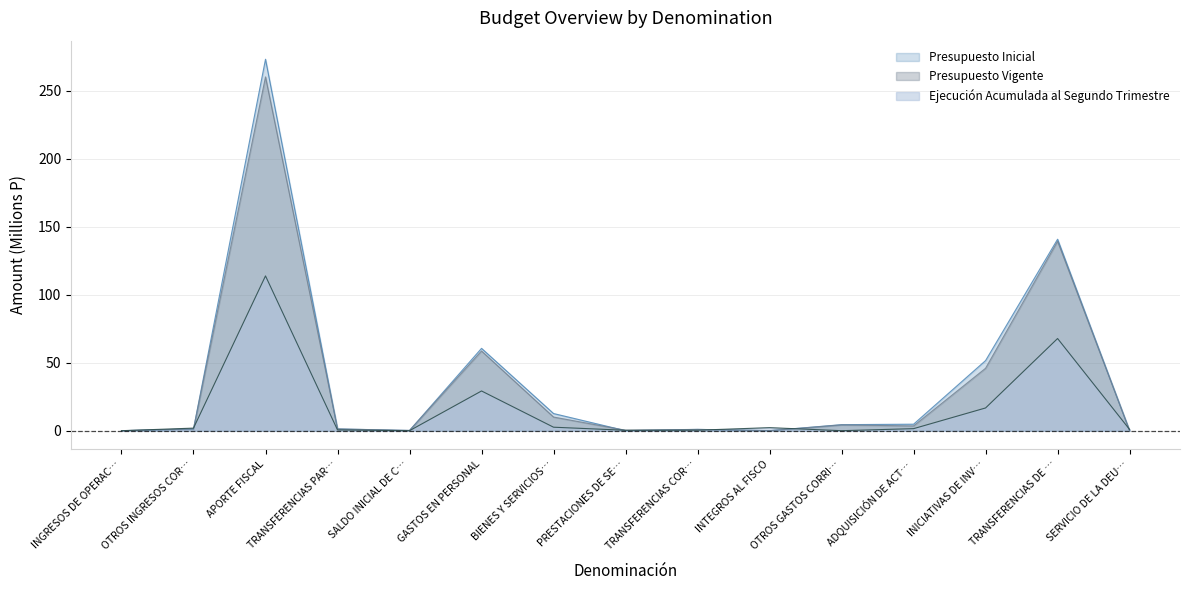

What position from the left is SALDO INICIAL DE C…?

5